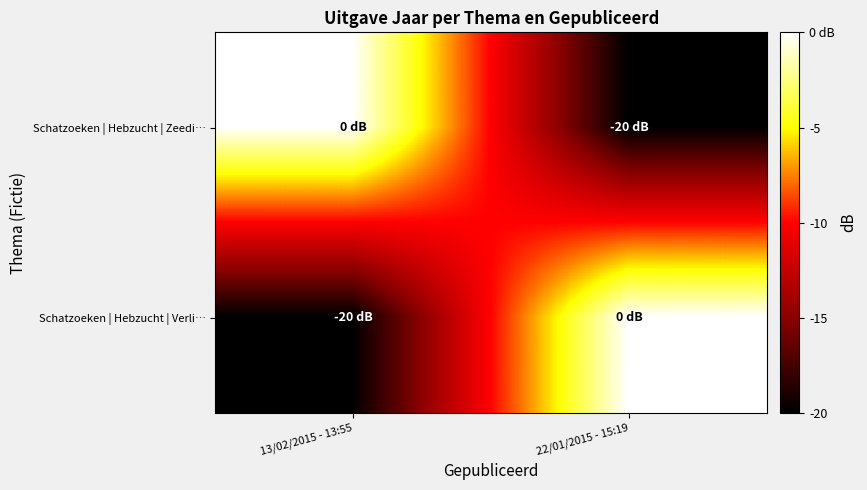

Which series has the largest range (max minus min)?

Schatzoeken | Hebzucht | Zeedi…